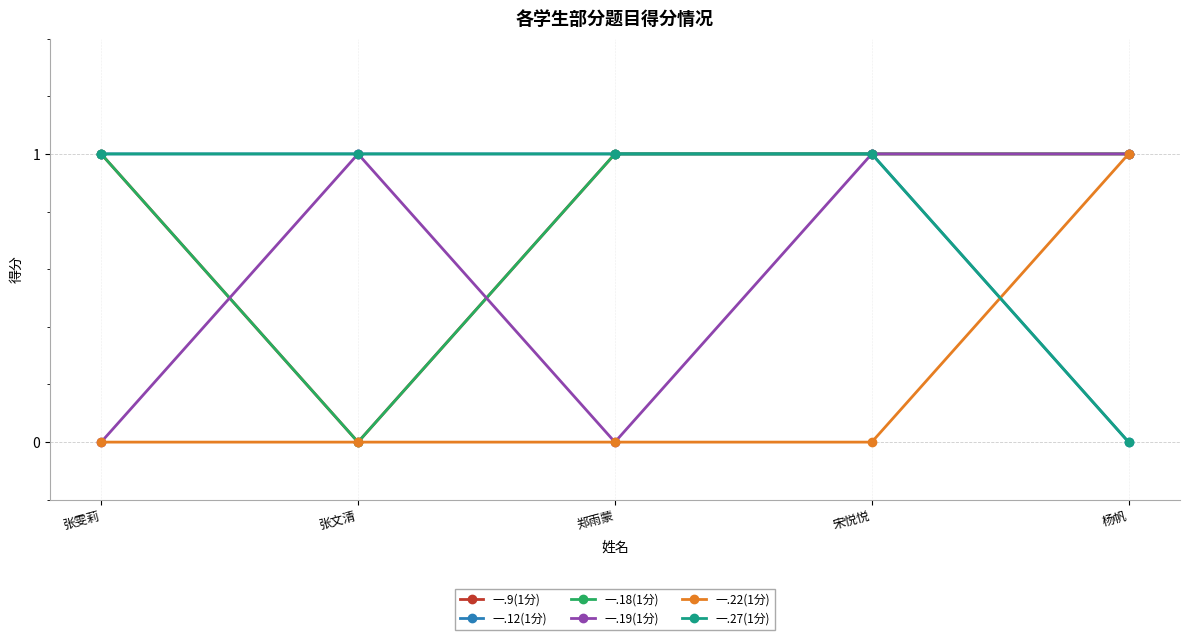

Does the chart have visible grid lines?

Yes